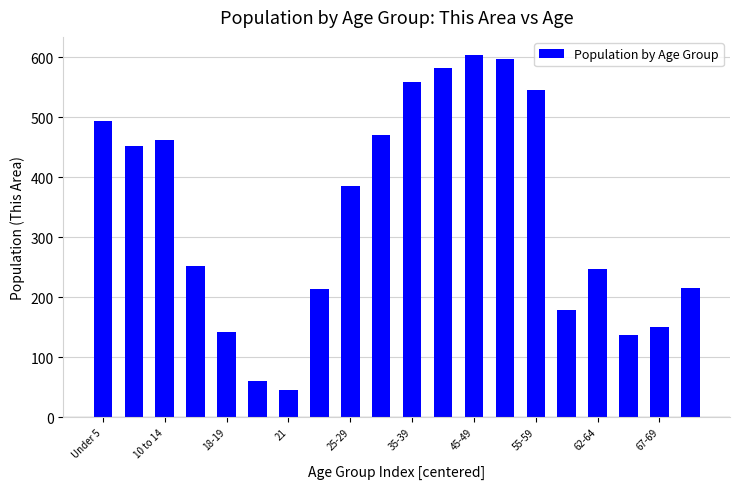

What is the smallest value displayed?

46